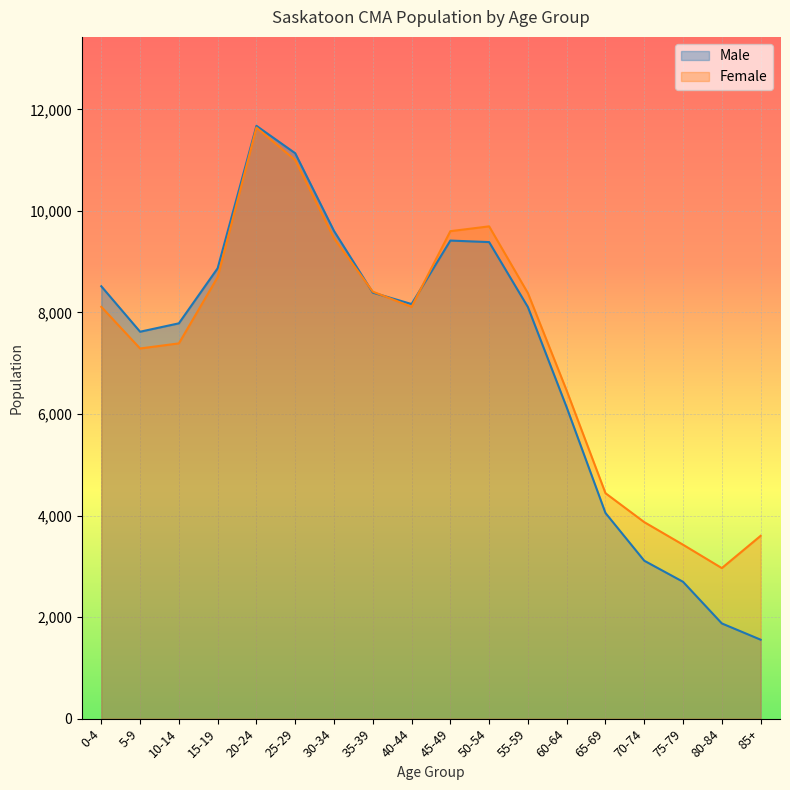

The value of Male at 55-59 is 3045. True or false?

False